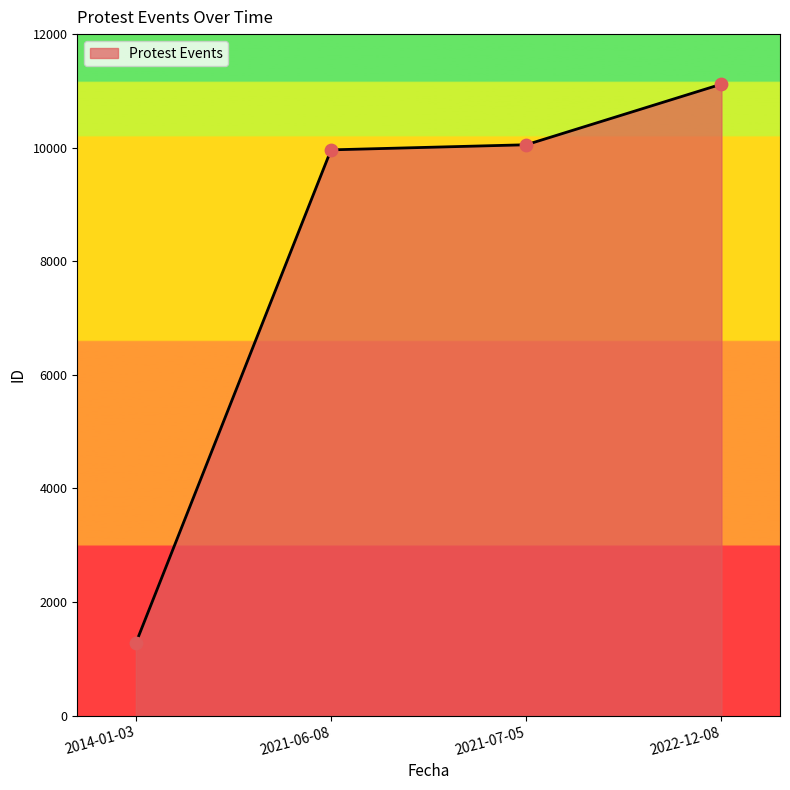

What is the change in value from 2014-01-03 to 2021-06-08?

+8685